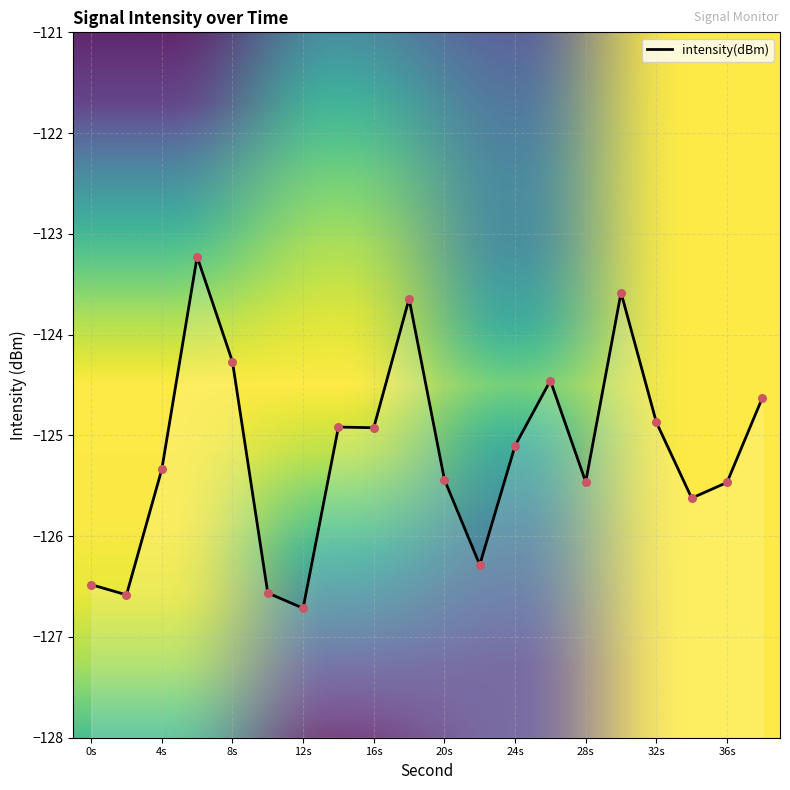

What is the change in value from 2 to 6?

+3.4